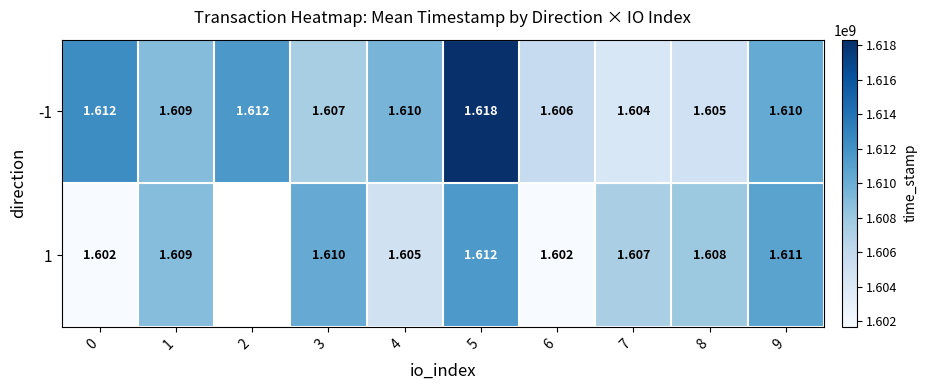

What is the sum of the row_1 values at 1 and 6?

3210490084.0